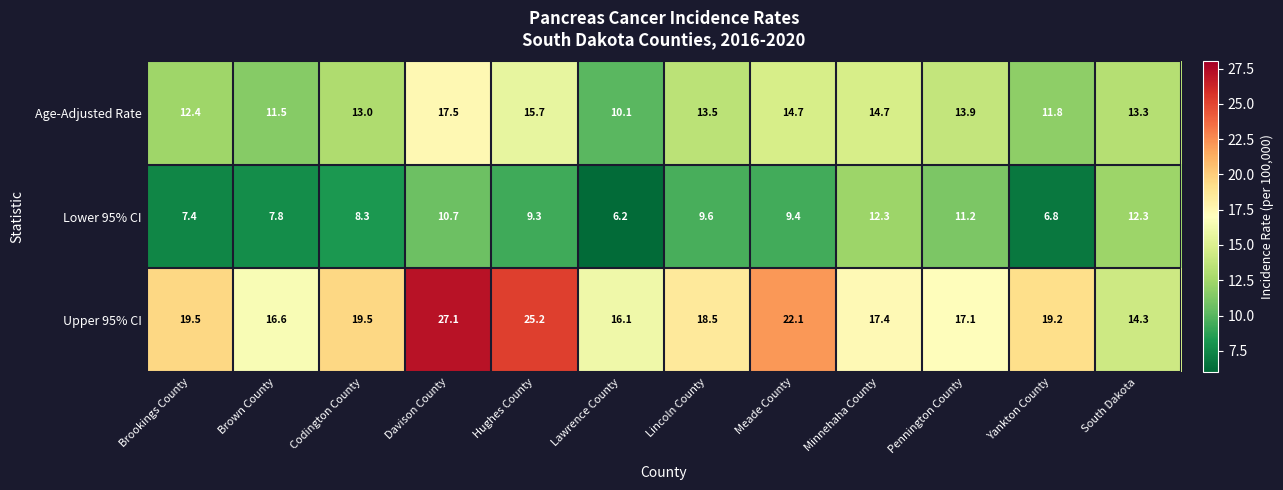

Is it true that Lower 95% CI equals 4.3 at Meade County?

False